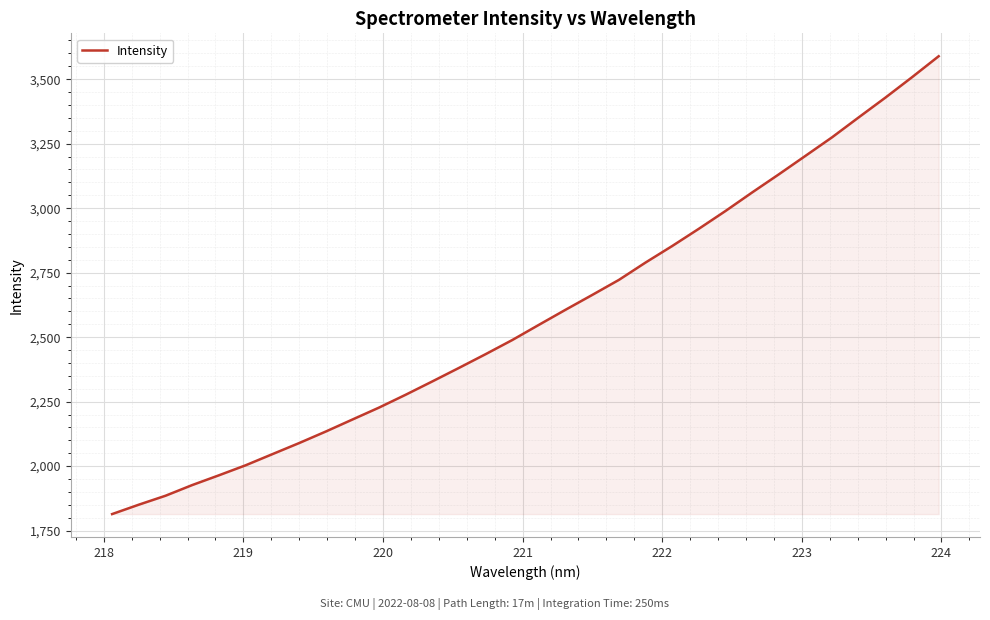

What is the difference between the maximum and minimum values?

1774.9